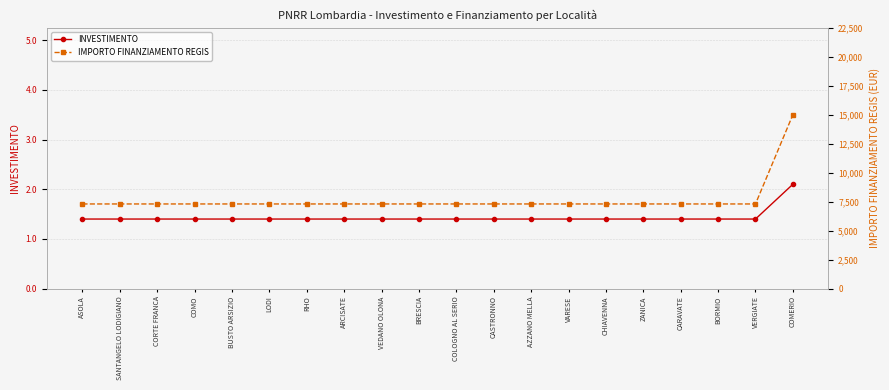

True or false: IMPORTO FINANZIAMENTO REGIS and INVESTIMENTO intersect in this chart.

False